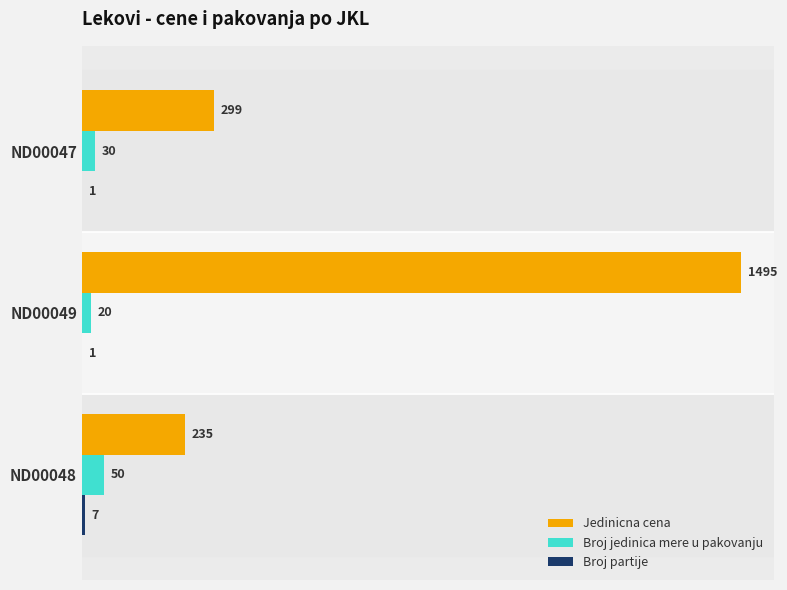

Which series has the largest total across all categories?

Jedinicna cena